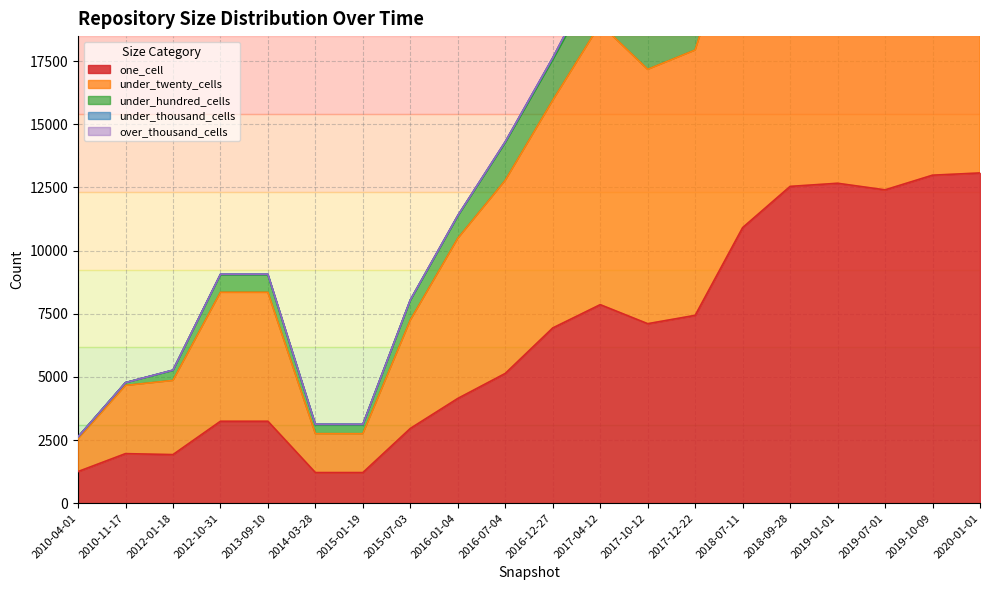

What is the spread (max minus min) of values at 2017-12-22?

12422